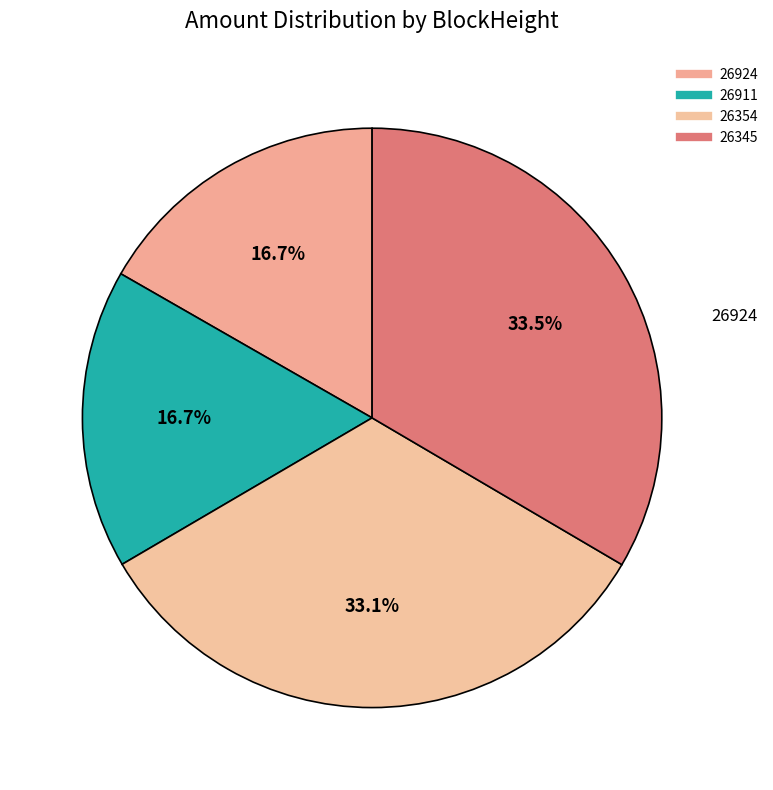

The 26911 slice represents 76% of the pie. True or false?

False